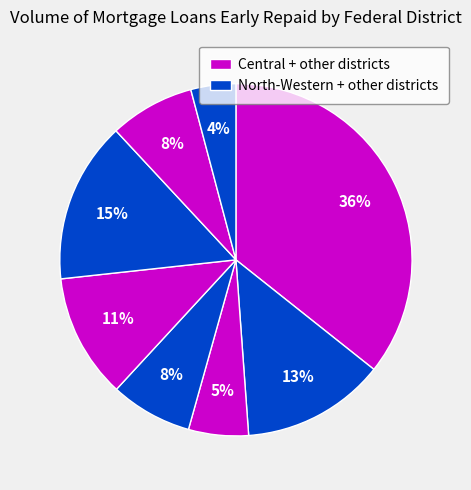

How many slices are in this pie chart?

8